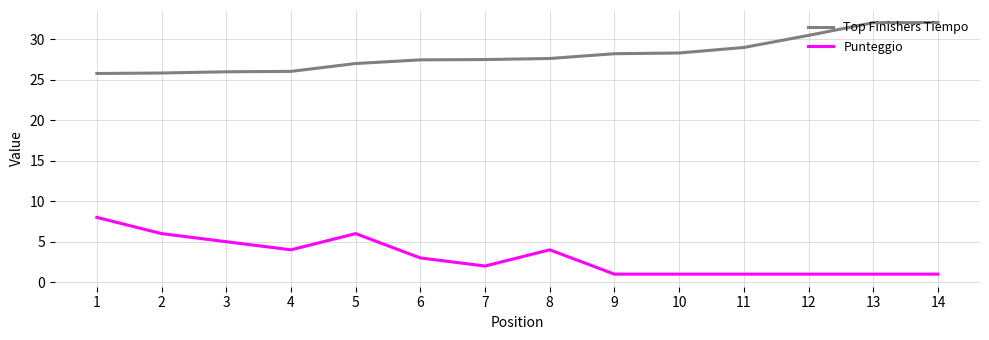

What is the total value across all series at 3?

31.0